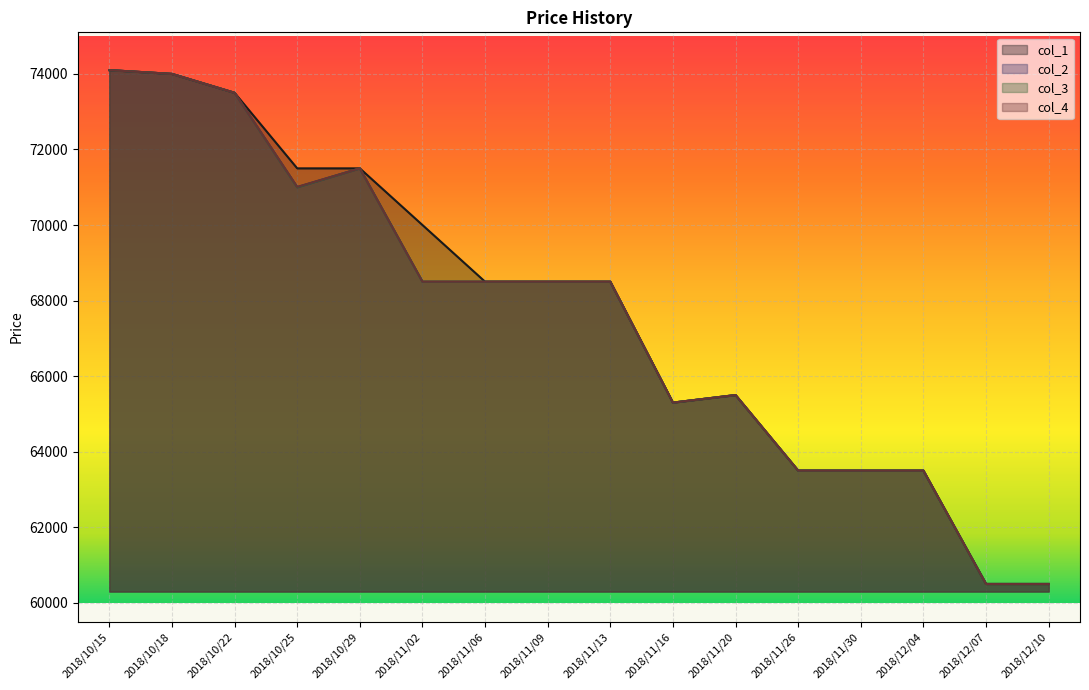

What is the label of the 16th point from the right?

2018/10/15